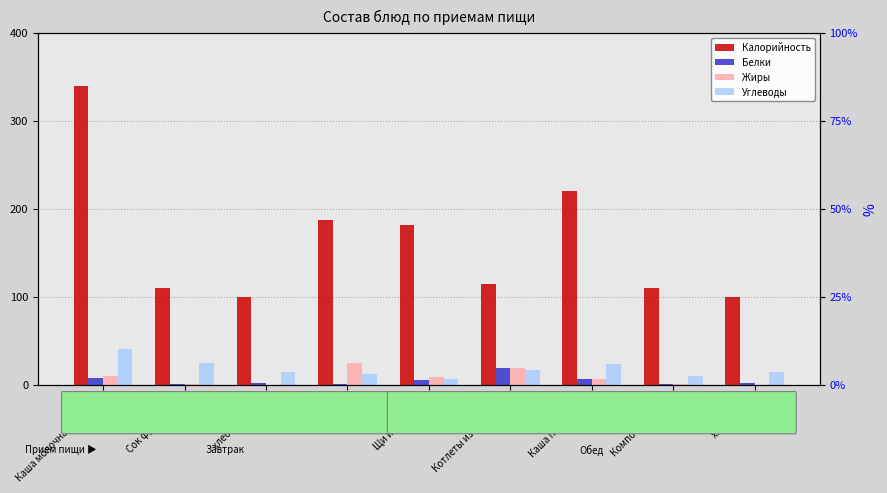

List the labels in order of Жиры value, largest first.

Зефир, Котлеты из говядины, Каша молочная ячневая, Щи из капусты, Каша пшеничная, Сок фруктовый, Компот из яблок, хлеб (завтрак), хлеб (обед)